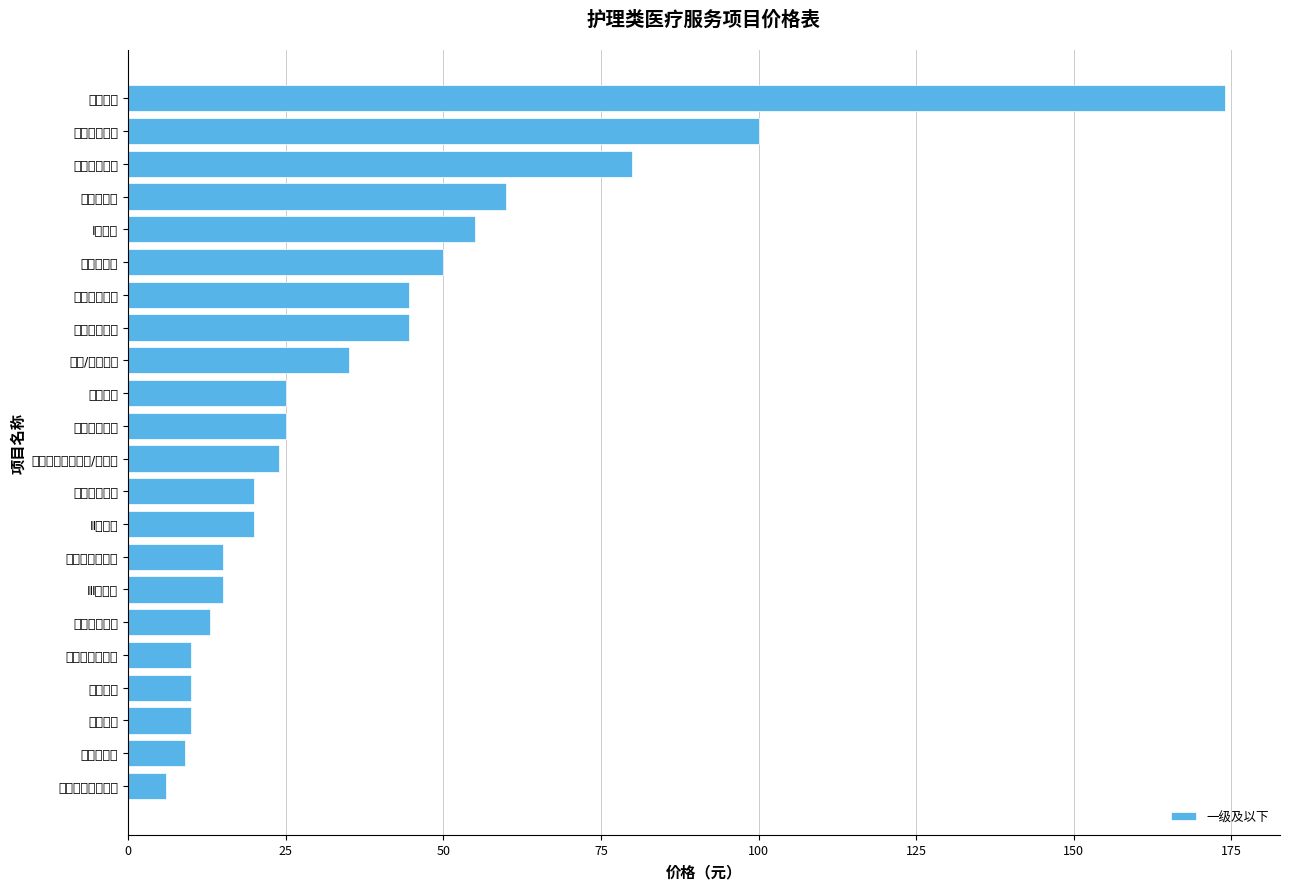

What is the minimum value shown in the chart?

6.0